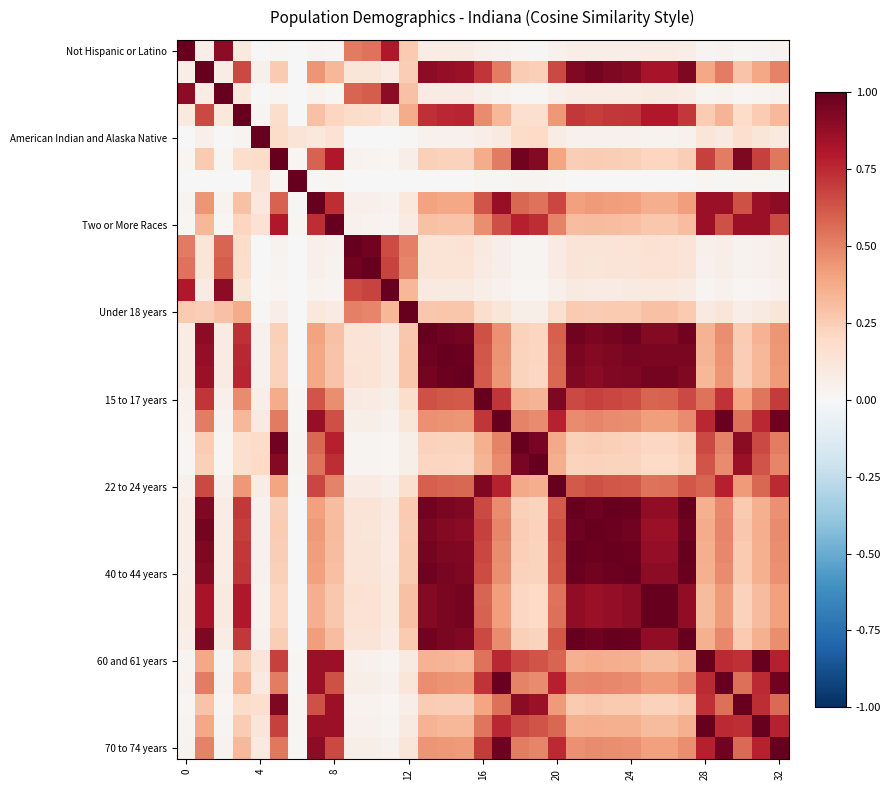

Which series has the widest spread of values?

Not Hispanic or Latino